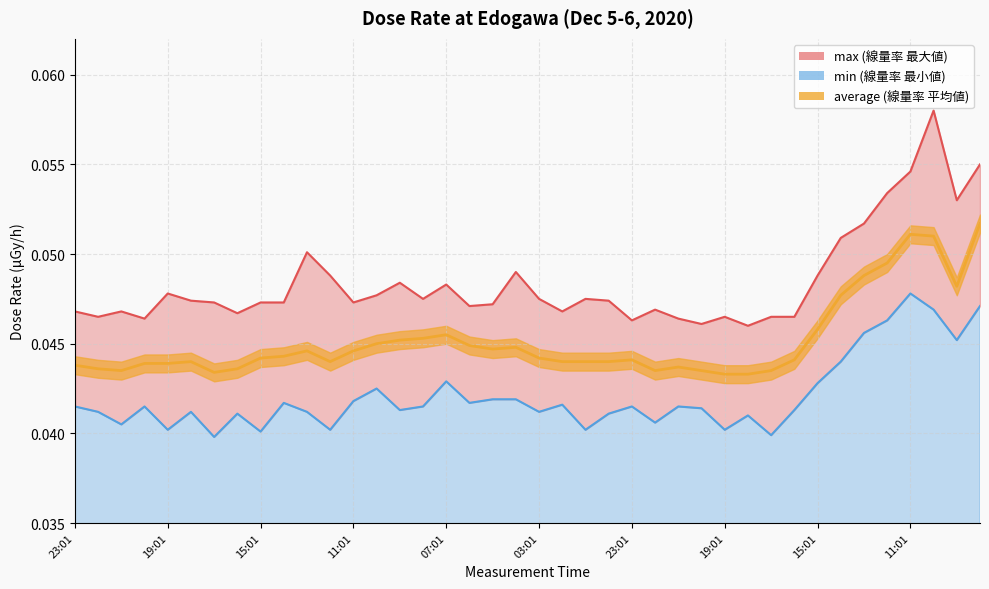

Which has a higher value, 09:01 or 01:01?

09:01